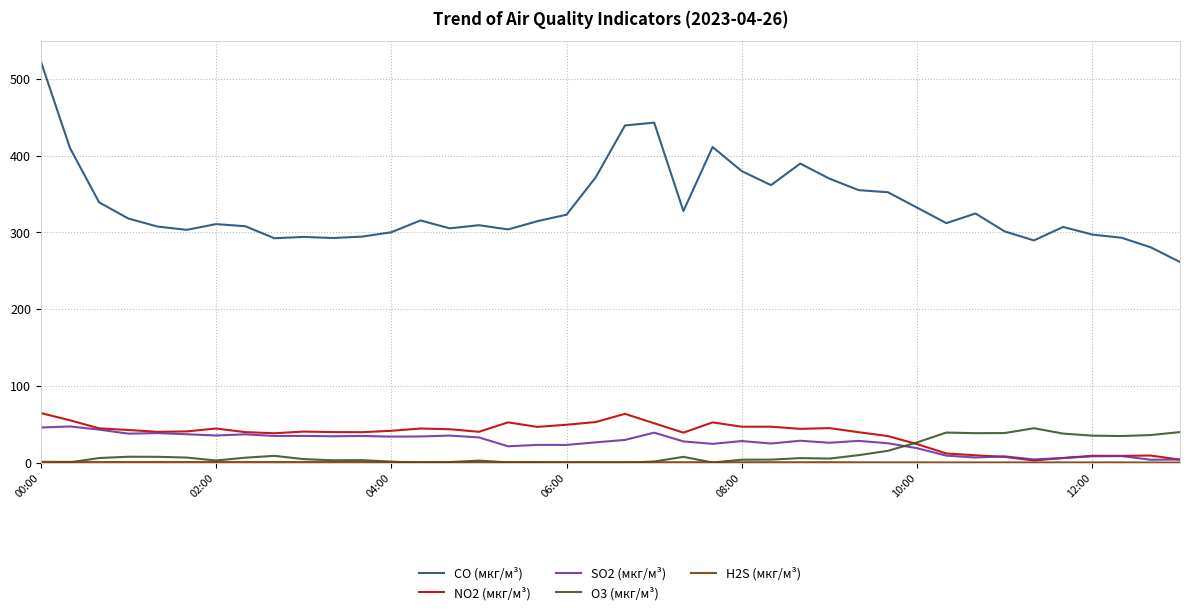

Which series has the widest spread of values?

CO (мкг/м³)